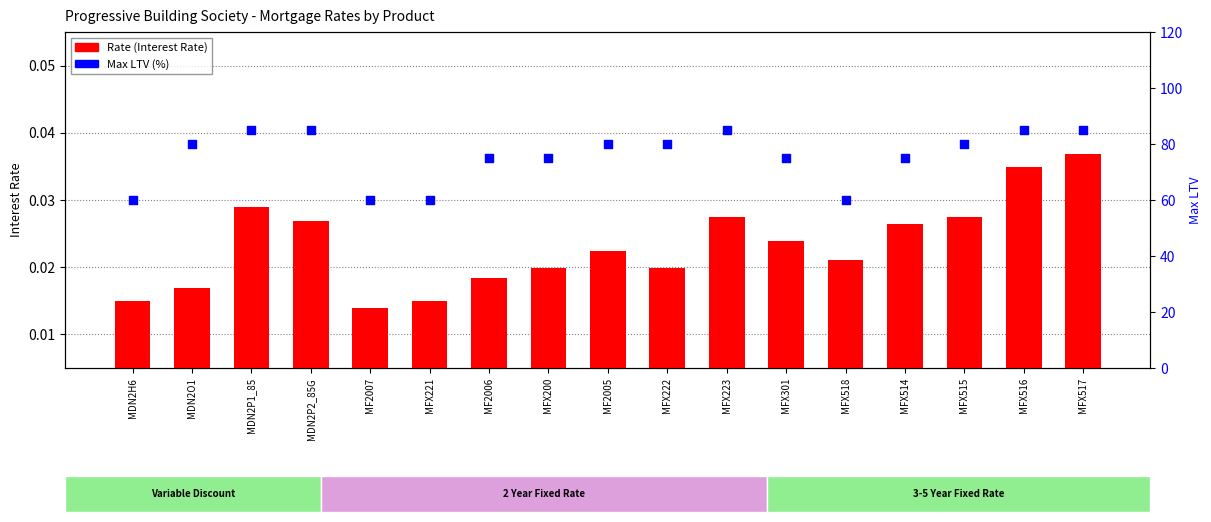

What is the total value across all series at MFX200?

75.0